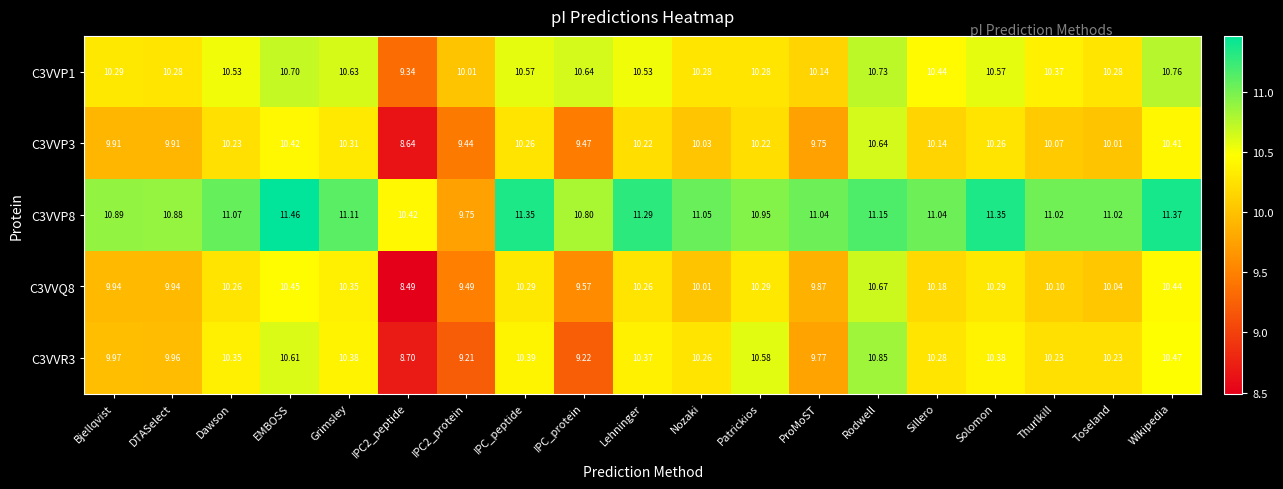

Where does the C3VVP8 series first go above 11?

Dawson